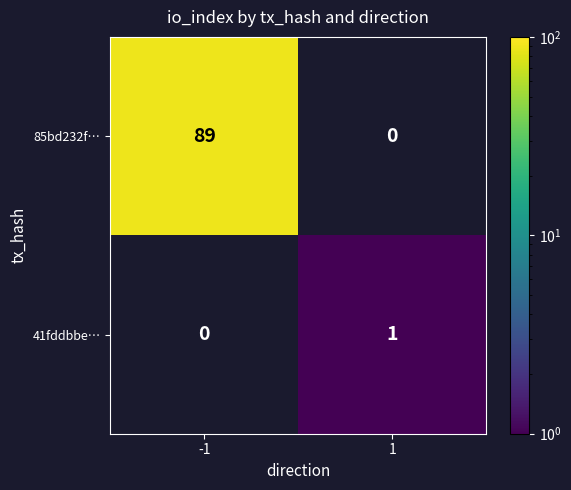

True or false: 41fddbbe… has a value of 1 at 1.

True